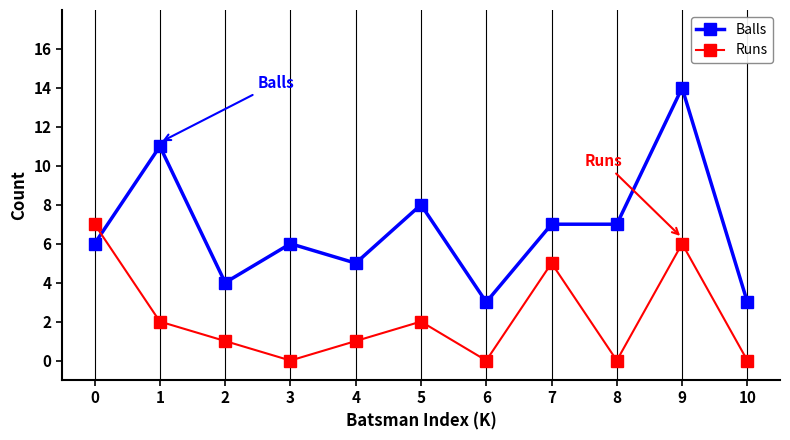

Where is the first local maximum for Runs?

5